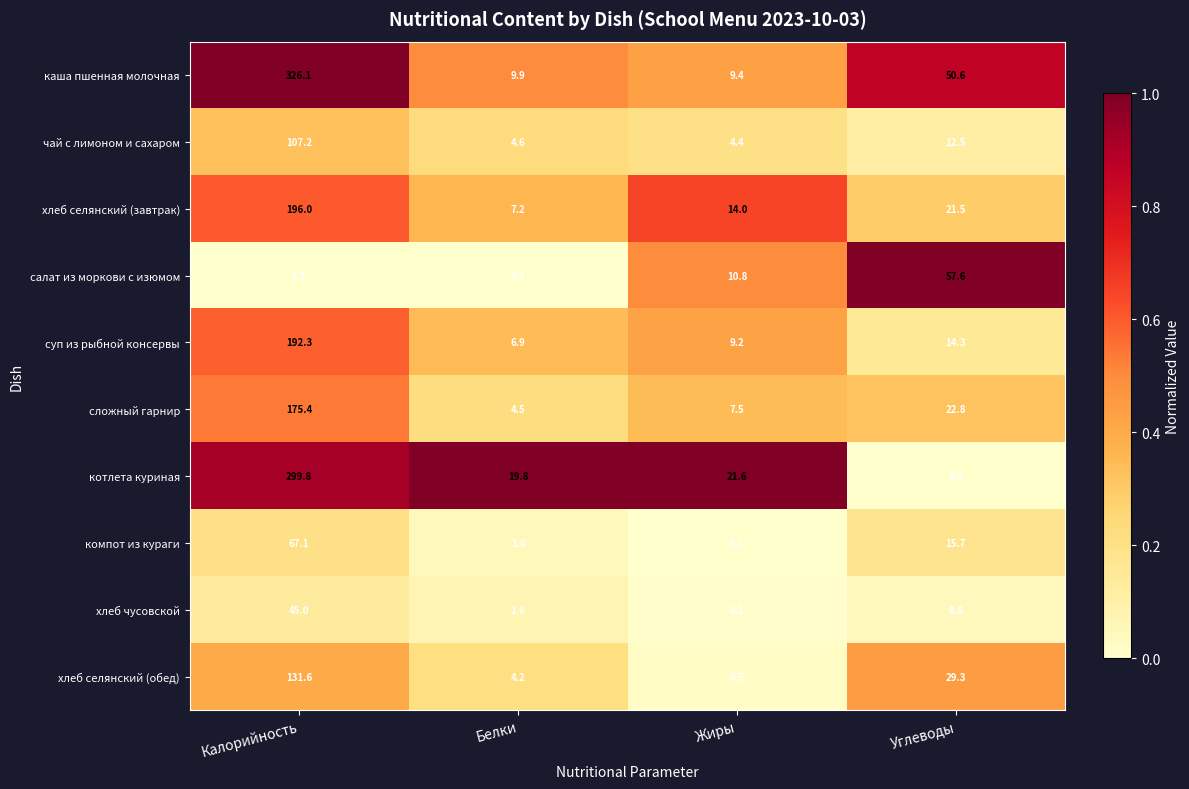

What is the average value of the суп из рыбной консервы series?

55.7